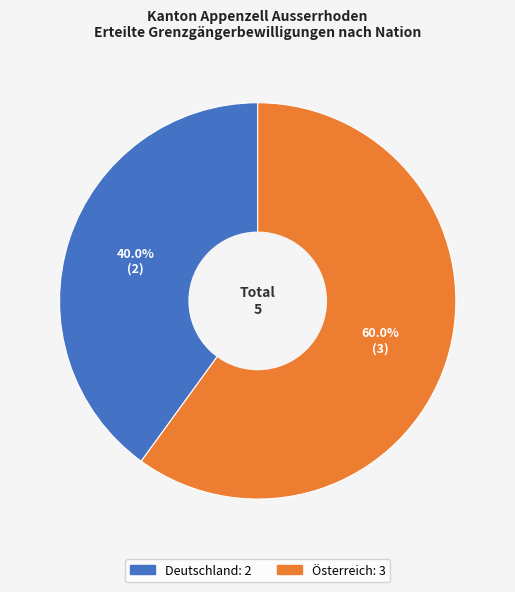

To the nearest percent, what is the average slice percentage?

50%